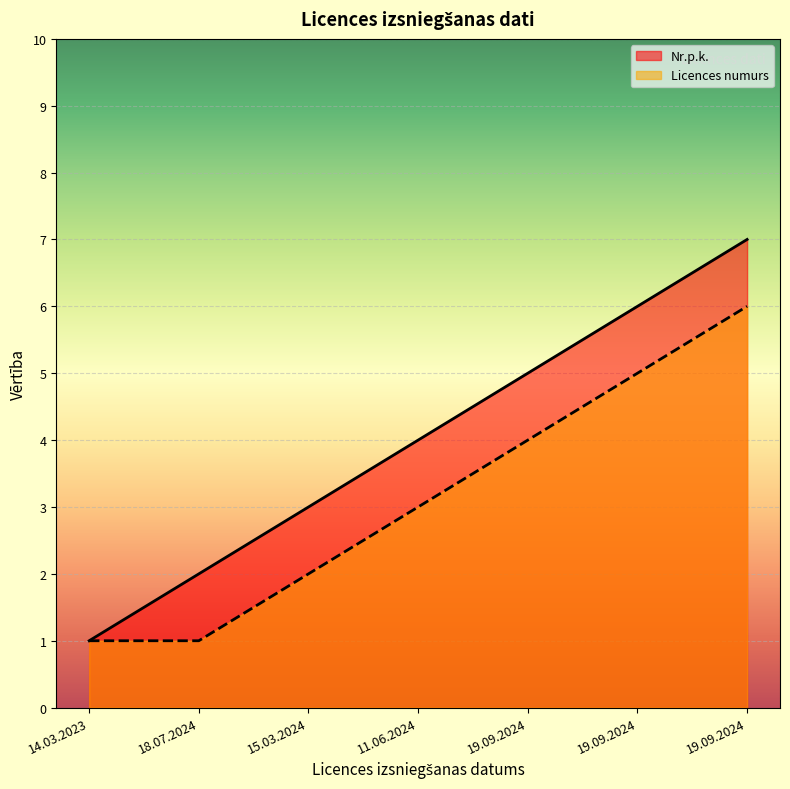

What is the greatest value displayed?

7